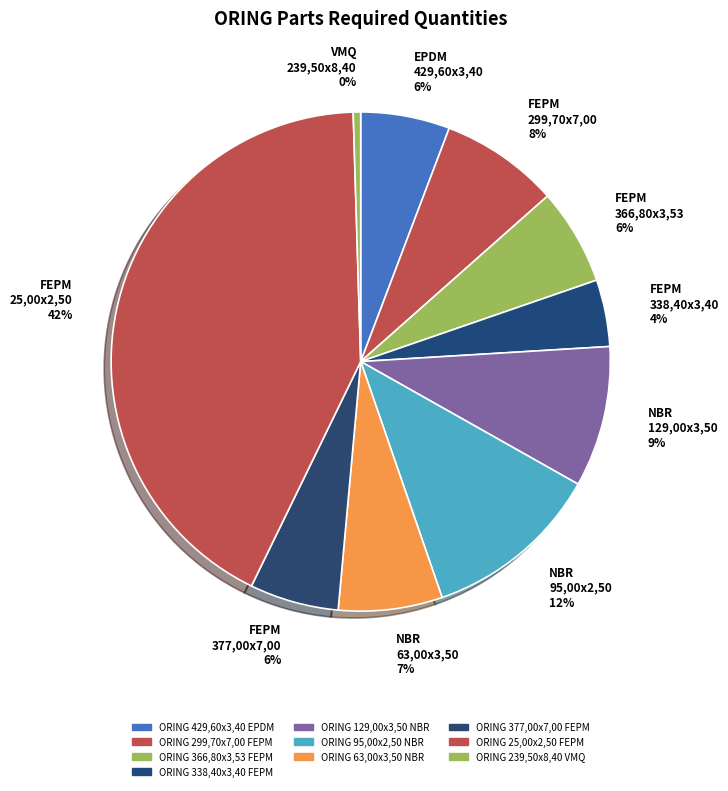

To the nearest percent, what is the combined percentage of NBR 129,00x3,50 9% and FEPM 25,00x2,50 42%?

51%